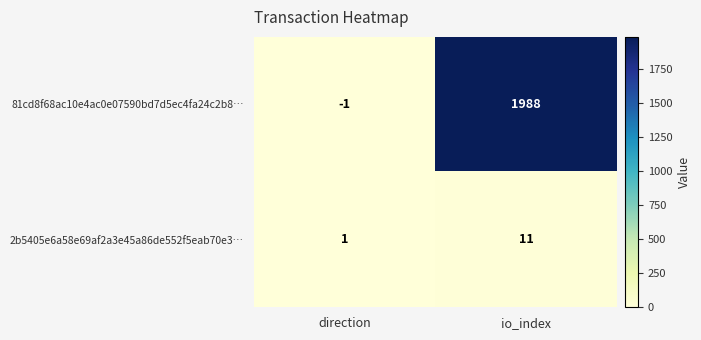

What is the sum of all 2b5405e6a58e69af2a3e45a86de552f5eab70e3… values?

12